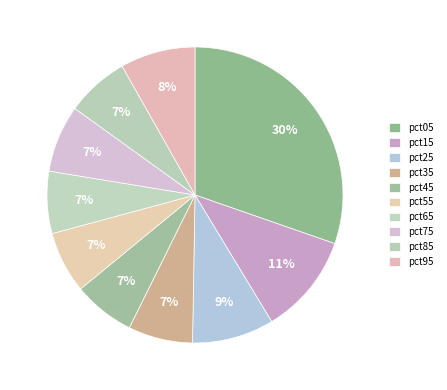

To the nearest percent, what percentage of the pie is pct75?

7%